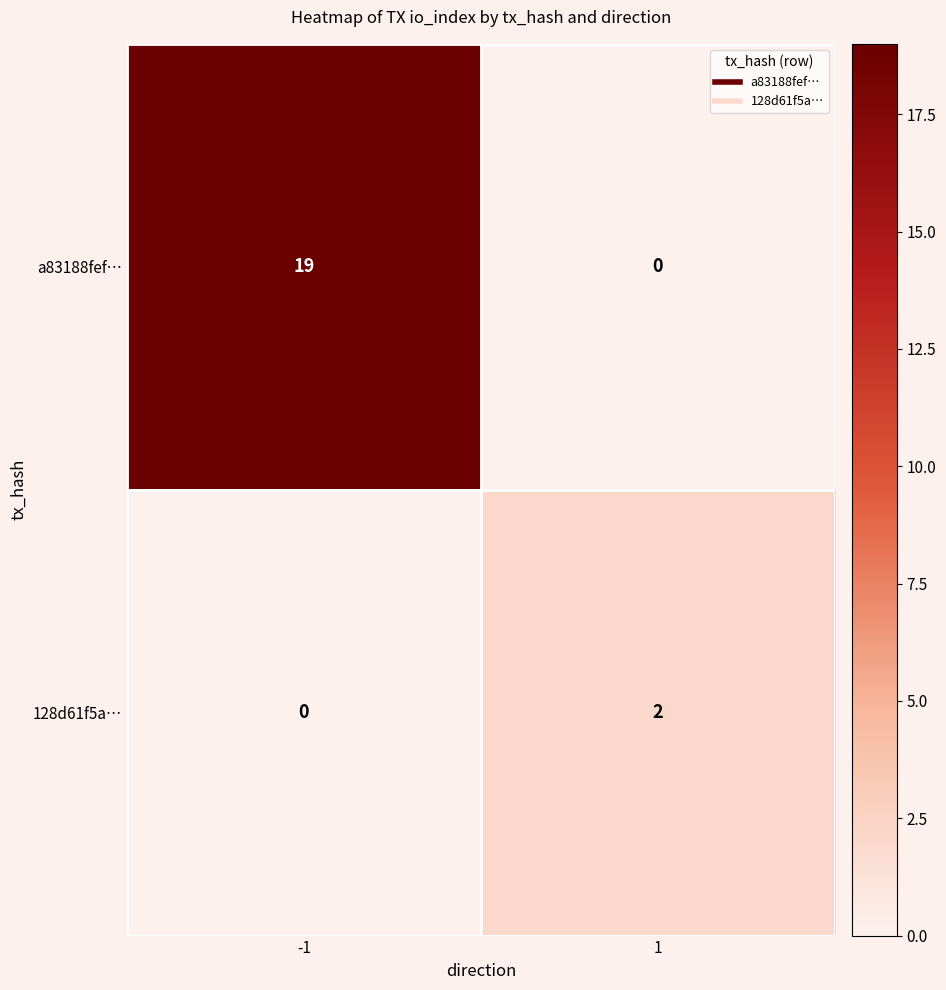

Count the number of categories in the chart.

2